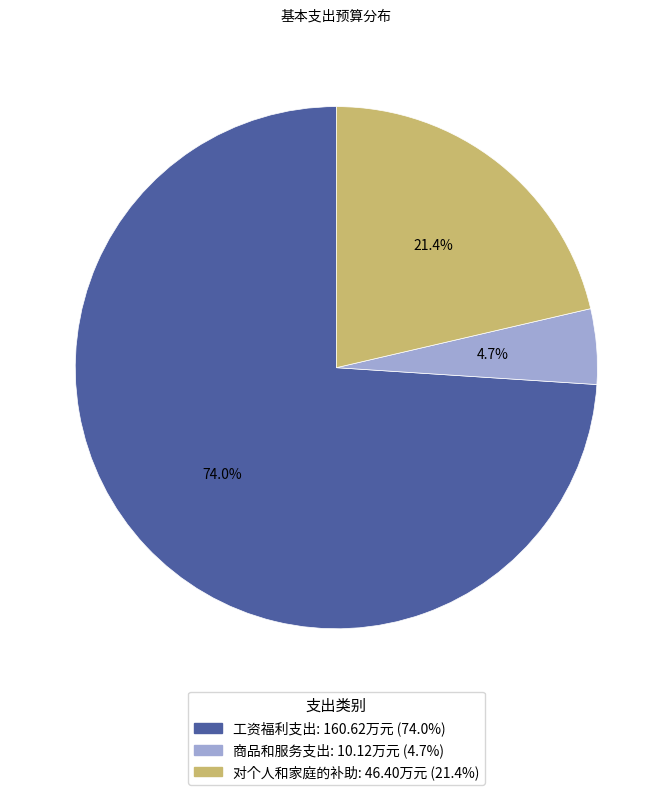

Between 工资福利支出 and 商品和服务支出, which is larger?

工资福利支出